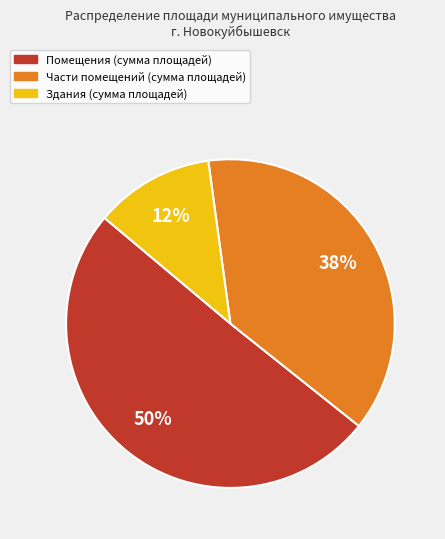

To the nearest percent, what is the average slice percentage?

33%